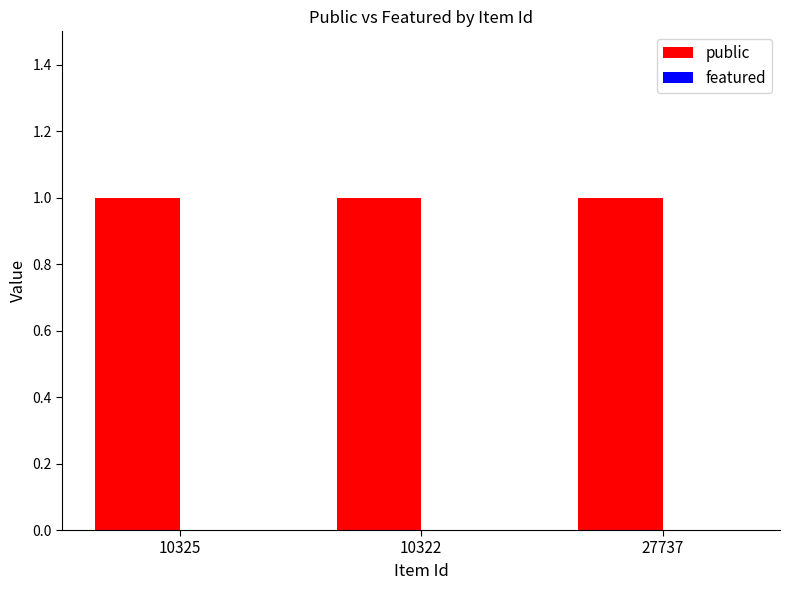

Is the value of public at 27737 greater than the value of featured at 10325?

Yes